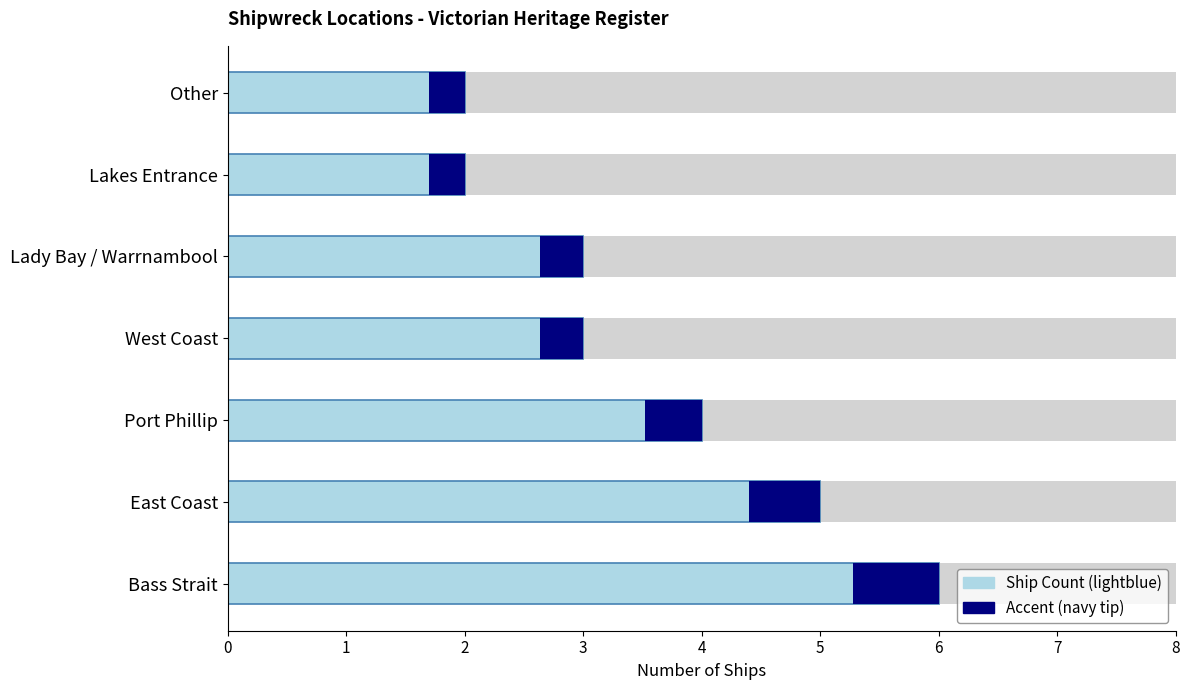

What is the minimum value shown in the chart?

2